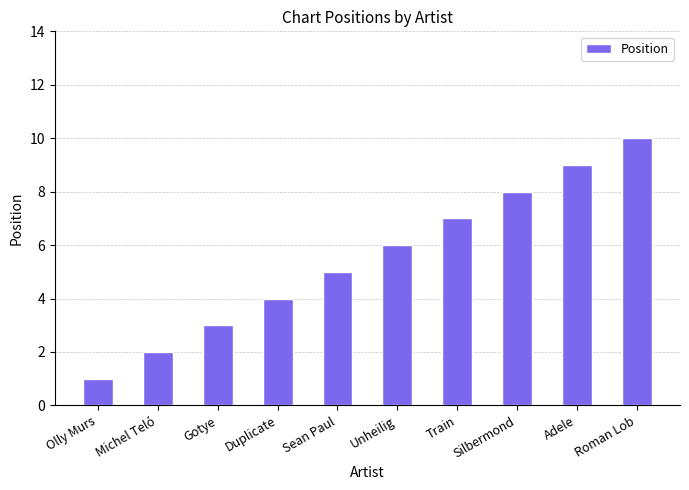

Reading left to right, what are all the values shown in this chart?

Olly Murs=1	Michel Teló=2	Gotye=3	Duplicate=4	Sean Paul=5	Unheilig=6	Train=7	Silbermond=8	Adele=9	Roman Lob=10